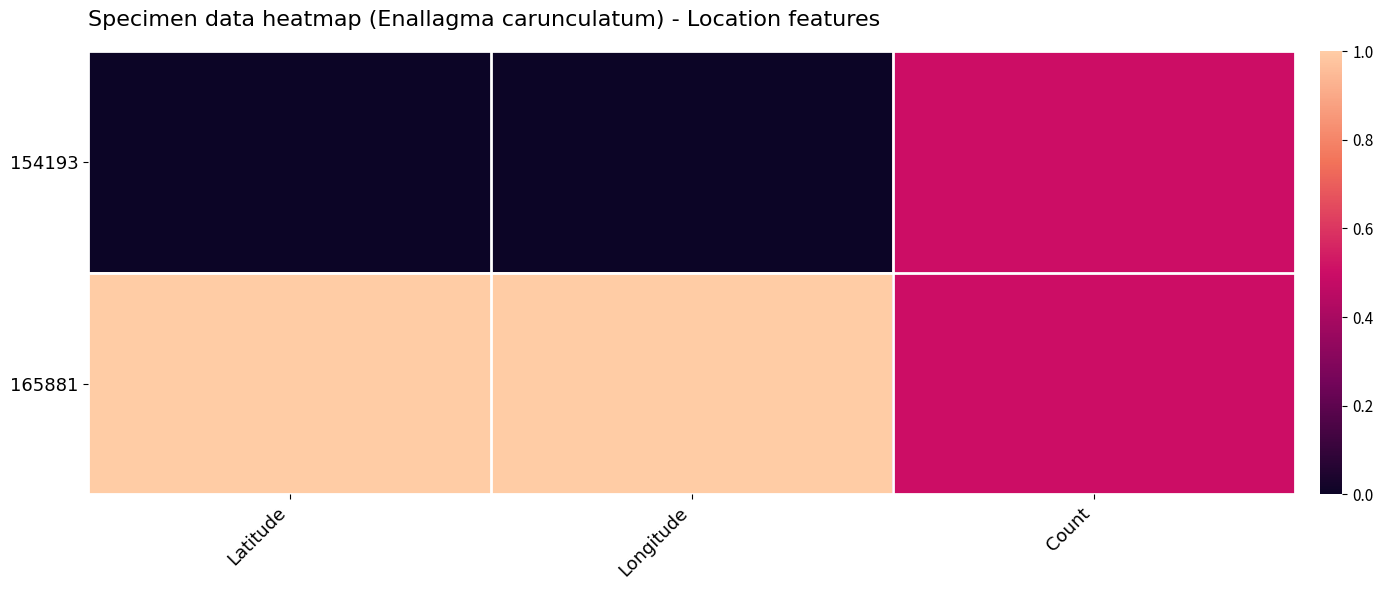

Which series has the largest range (max minus min)?

154193